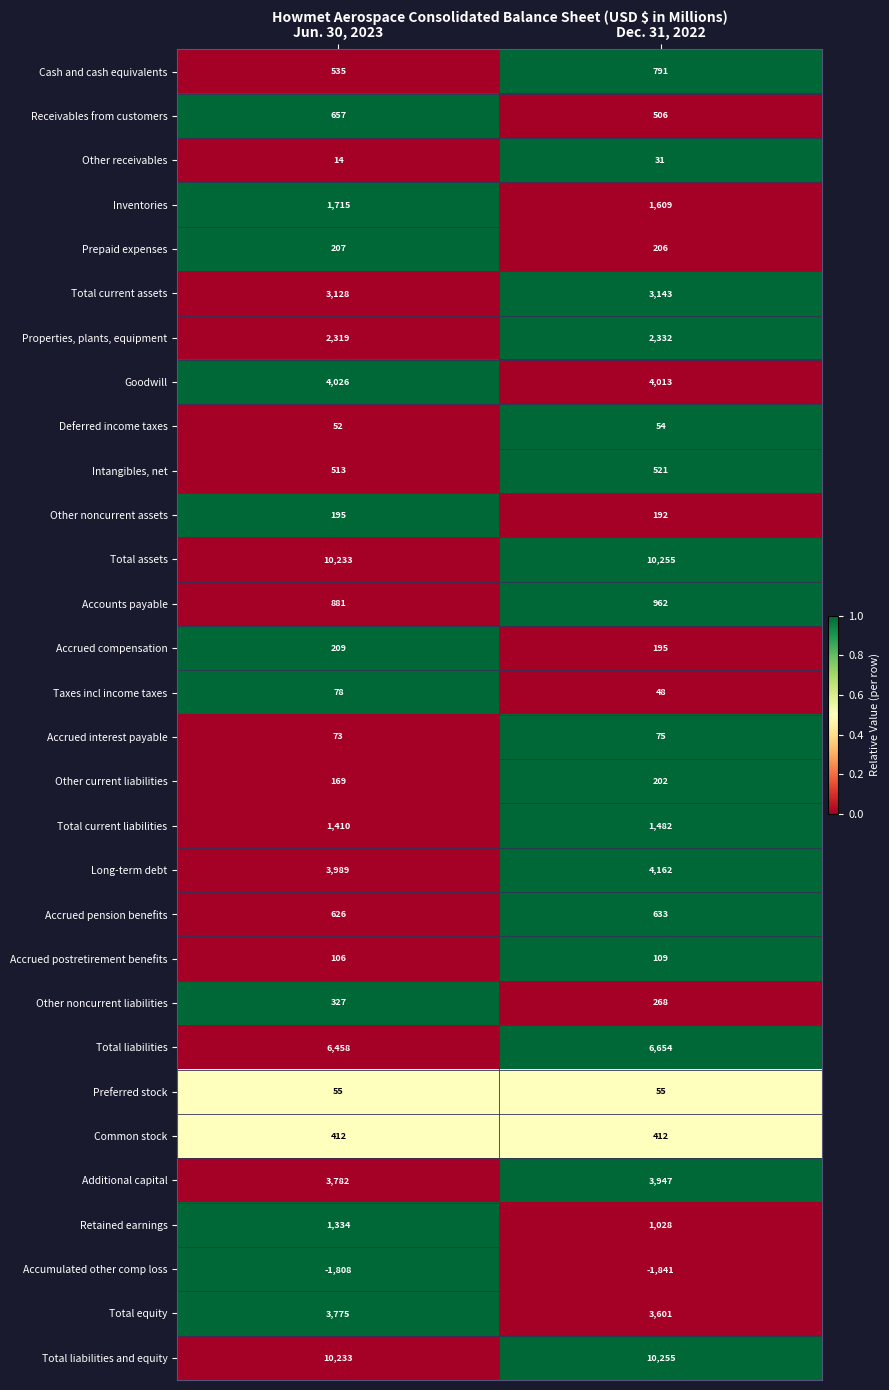

Count the number of categories in the chart.

2